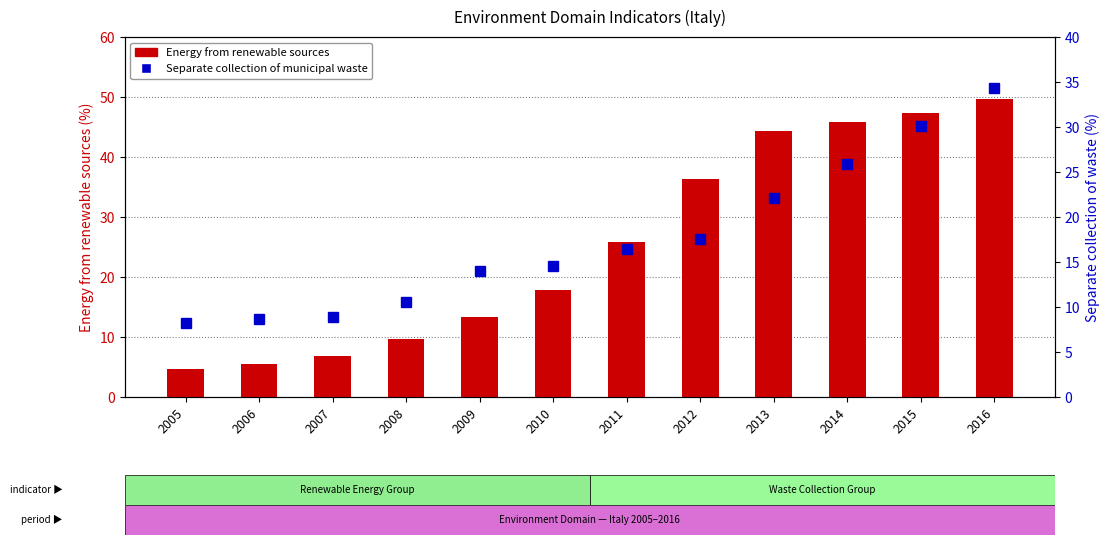

How many series are shown in this chart?

2